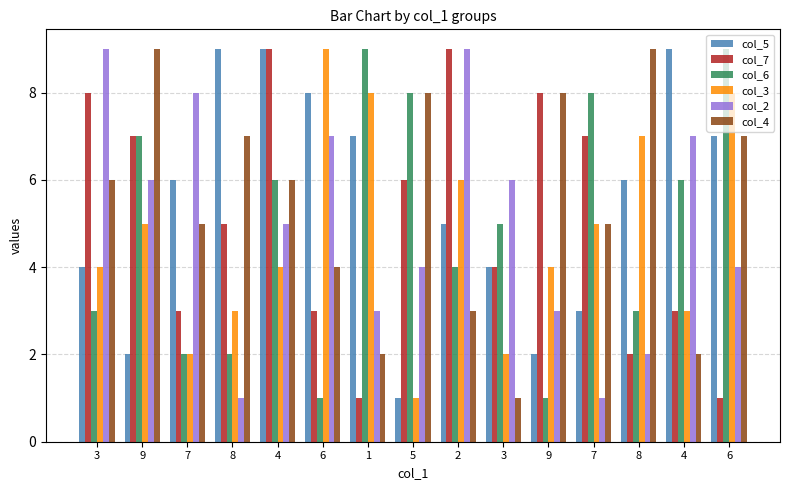

What is the approximate value of col_2 at 7?

8